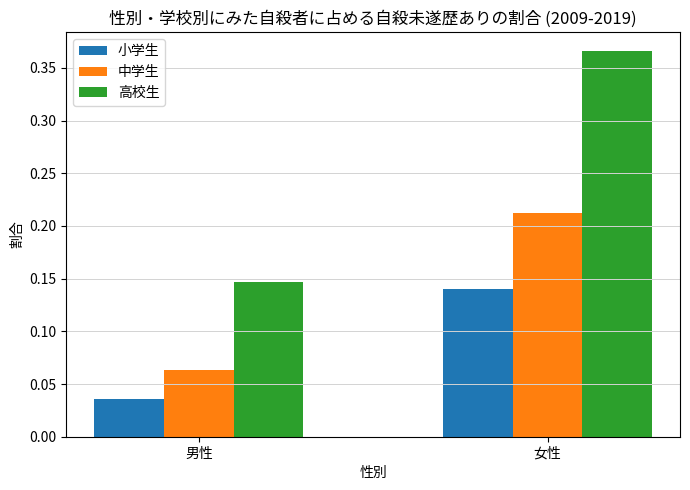

Which series has the widest spread of values?

高校生